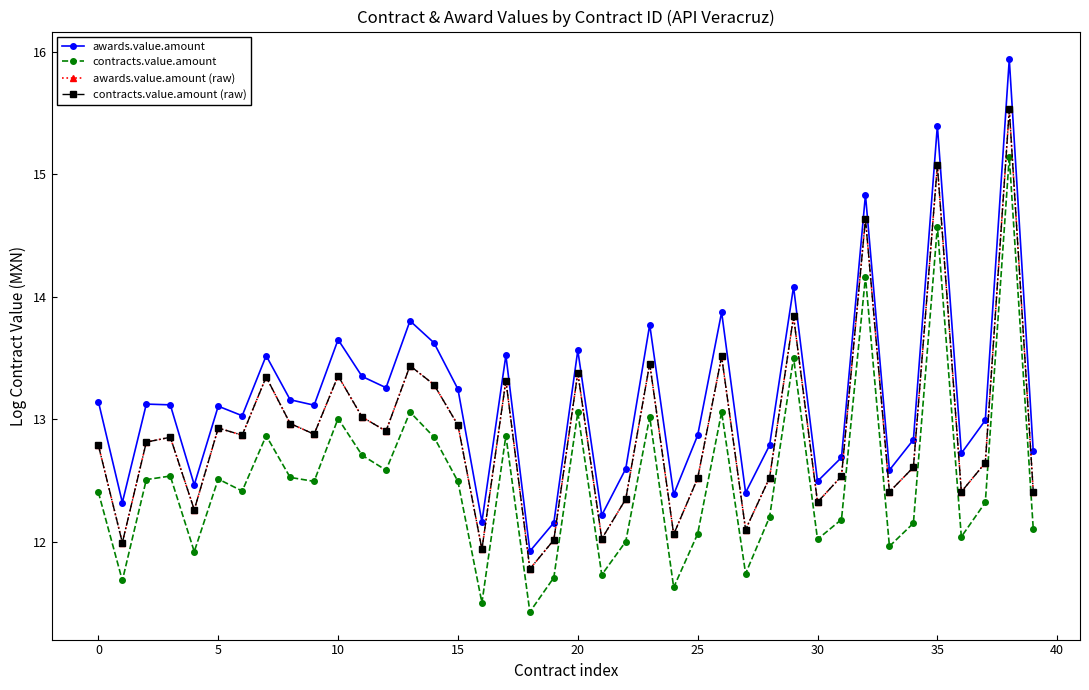

Does the chart have visible grid lines?

No